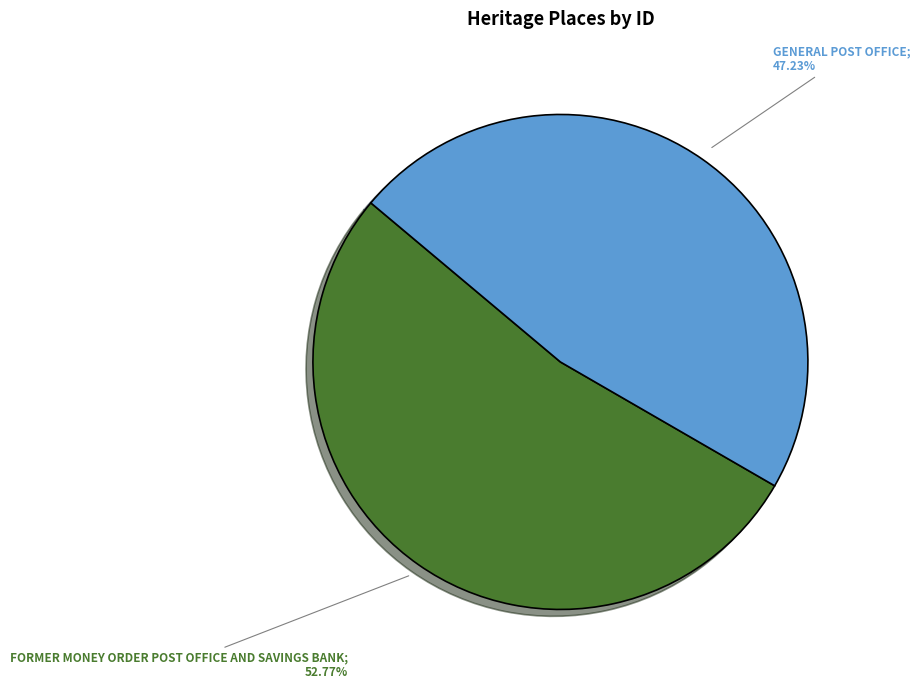

How many segments does this pie chart have?

2